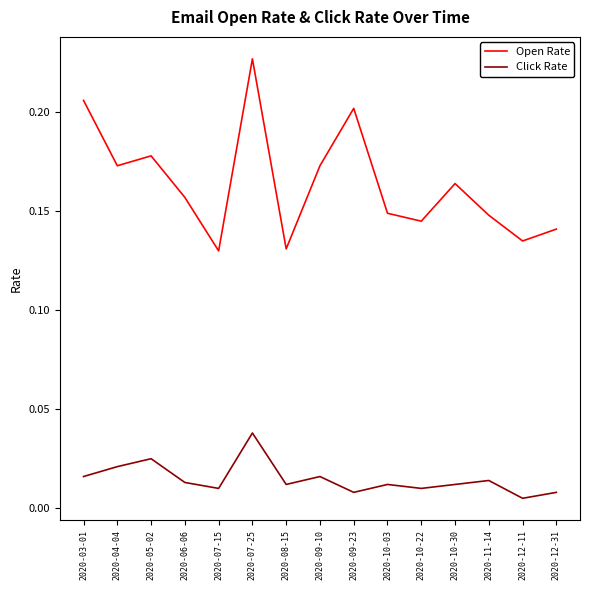

How many interior local peaks does the Click Rate series have?

5